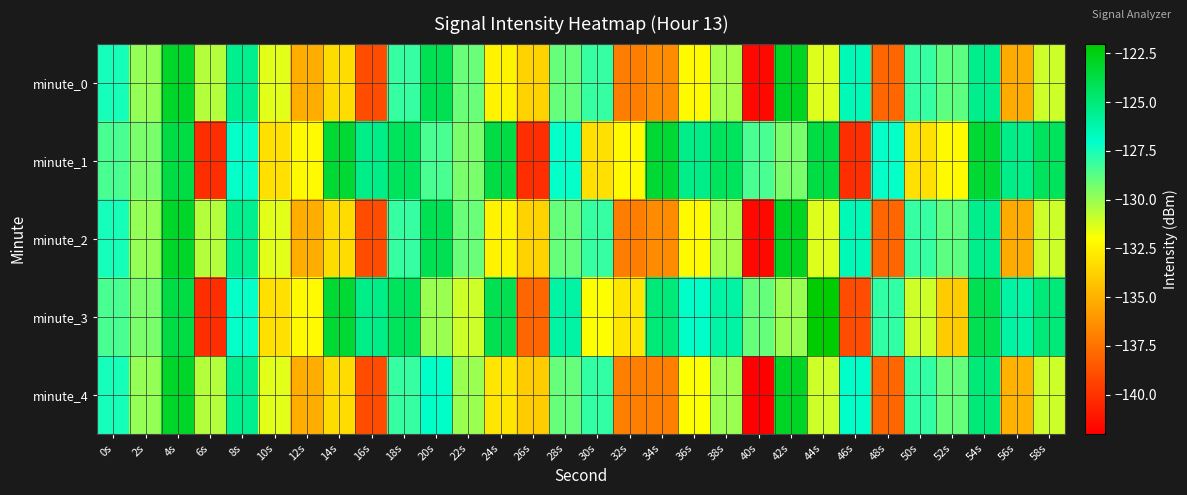

Which series has the largest total across all categories?

minute_1